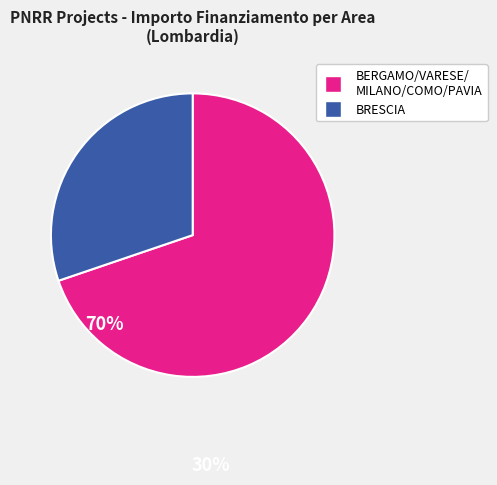

Which category has the smallest portion of the pie?

BRESCIA